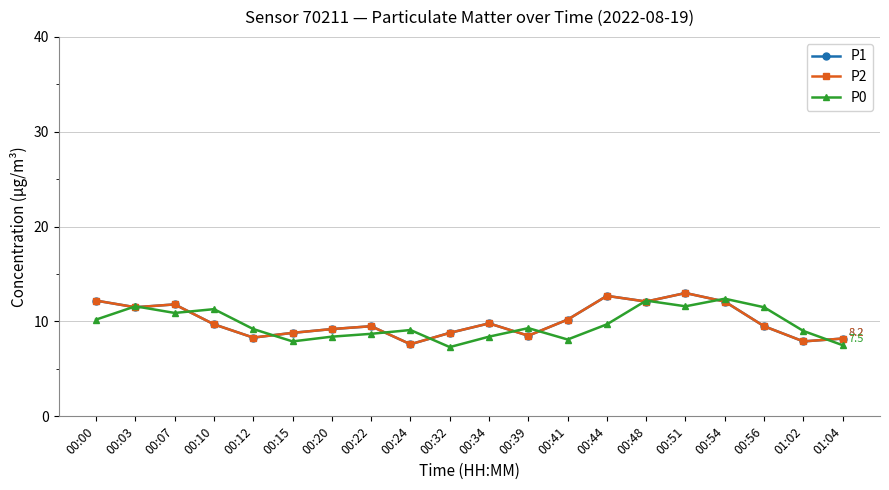

Is this an area chart (filled region under the line)?

No